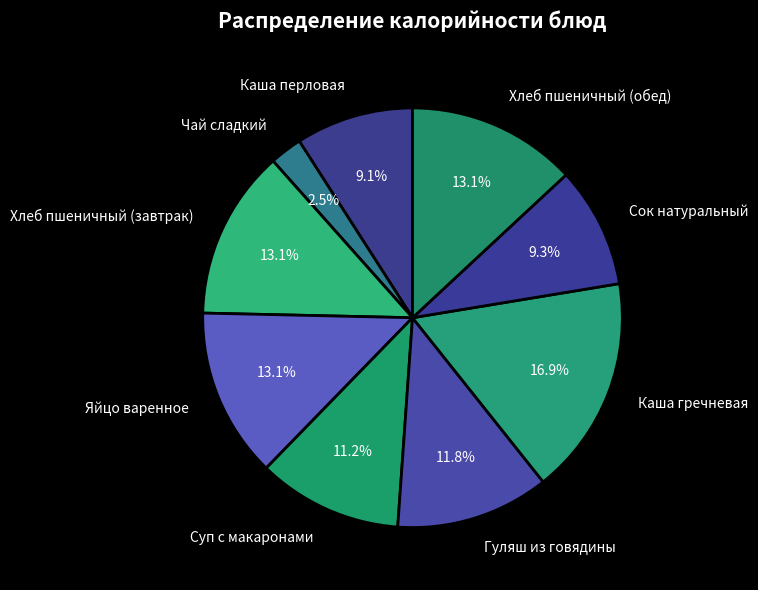

Which slice is the largest?

Каша гречневая